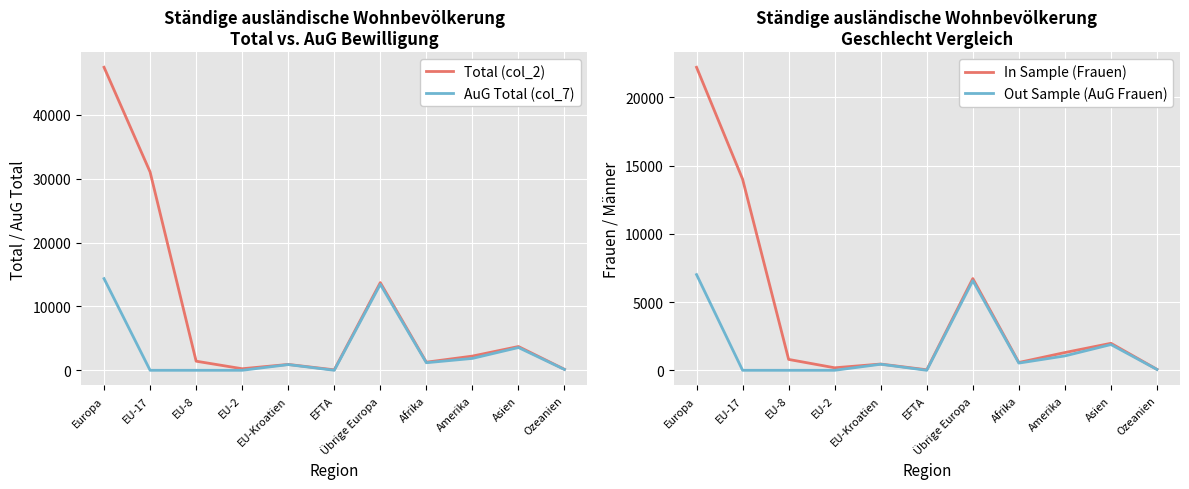

Which category has the highest value in the AuG Total (col_7) series?

Europa